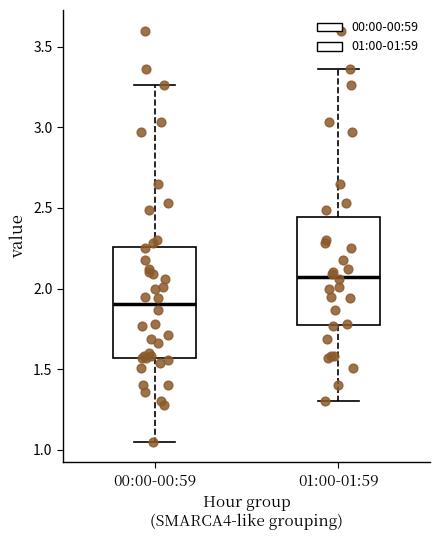

Where is the lower edge of the box for 01:00-01:59 on the y-axis? The values are not printed on the chart, so give them approximately, as read against the axis.

1.75